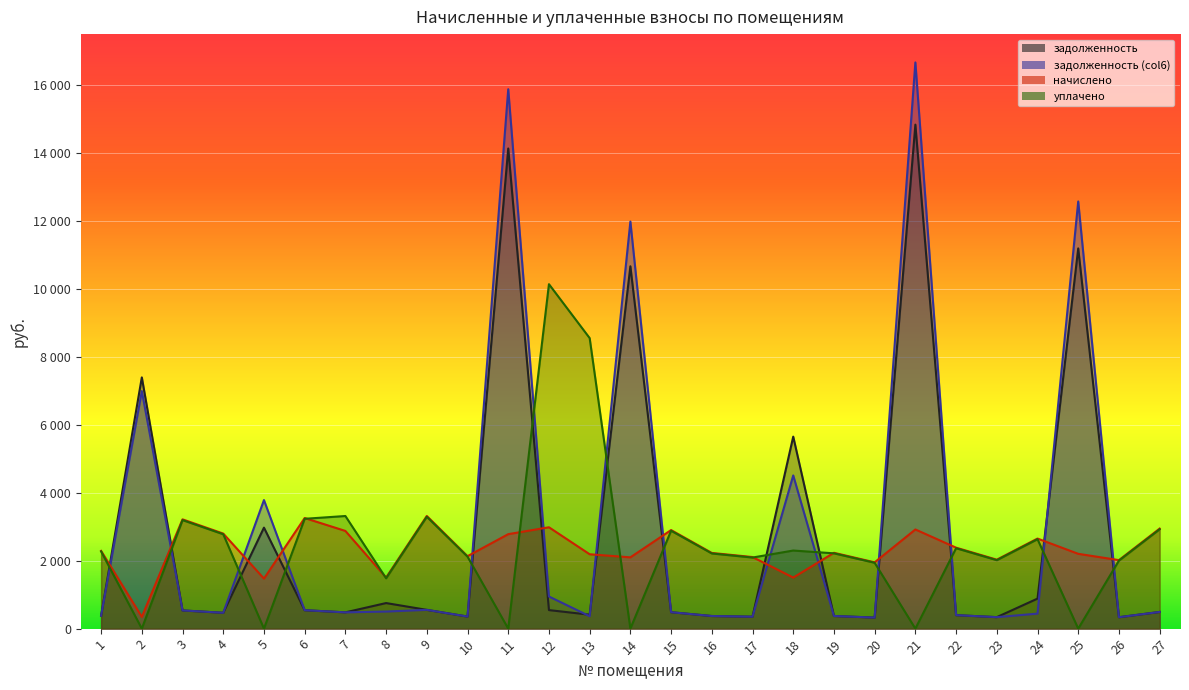

Reading left to right, what are all the values shown in this chart?

задолженность: 381.6	7399.3	536.4	466.6	2974.4	542.9	479.5	753.0	553.0	355.7	14139.9	546.1	409.9	10670.8	483.8	371.5	351.4	5654.4	372.2	325.4	14842.5	397.4	338.4	884.2	11197.7	336.2	491.0
задолженность (col6): 381.6	6996.3	536.4	466.6	3785.9	542.9	479.5	502.8	553.0	355.7	15885.4	946.4	365.0	11988.0	483.8	371.5	351.4	4511.5	372.2	325.4	16674.7	397.4	338.4	442.1	12580.0	336.2	491.0
начислено: 2289.6	345.8	3218.4	2799.4	1473.1	3257.3	2877.1	1503.4	3317.8	2134.1	2782.1	2985.1	2190.2	2099.5	2903.0	2229.1	2108.2	1503.4	2233.4	1952.6	2920.3	2384.6	2030.4	2652.5	2203.2	2017.4	2946.2
уплачено: 2273.7	0.0	3196.1	2779.9	0.0	3234.7	3316.7	1482.5	3294.7	2119.3	0.0	10144.1	8555.7	0.0	2882.9	2213.6	2093.5	2300.0	2217.9	1939.1	0.0	2368.1	2016.3	2634.1	0.0	2003.4	2925.8